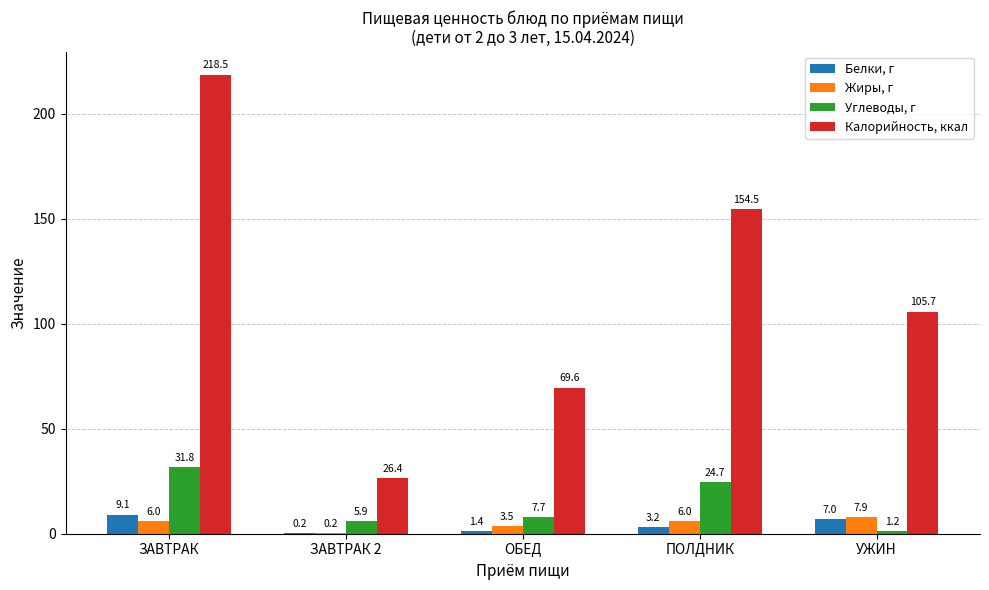

What is the sum of all Жиры, г values?

23.6